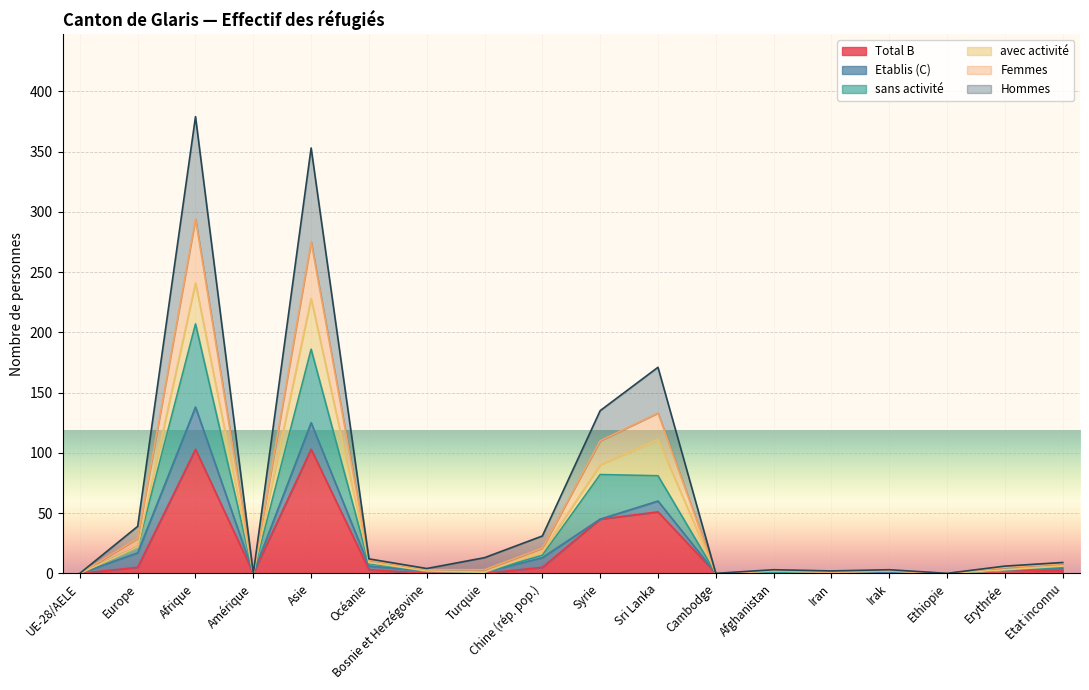

True or false: Femmes and sans activité cross at least once.

False